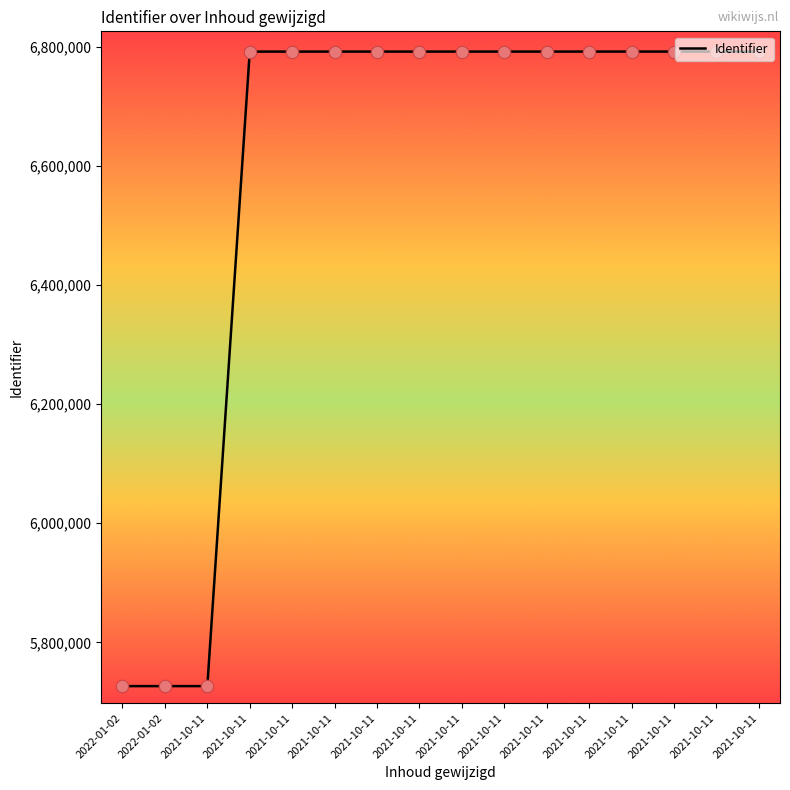

Approximately how many times larger is the value at 2021-10-11 compared to 2021-10-11?

1.0